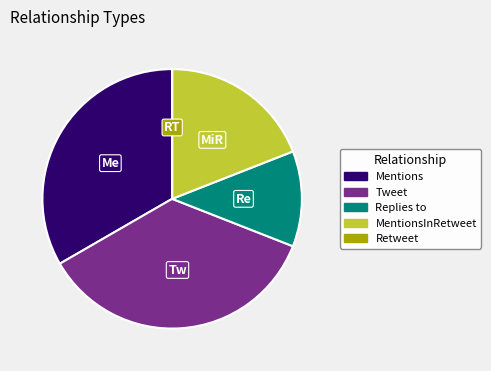

Which category has the biggest portion of the pie?

Tweet